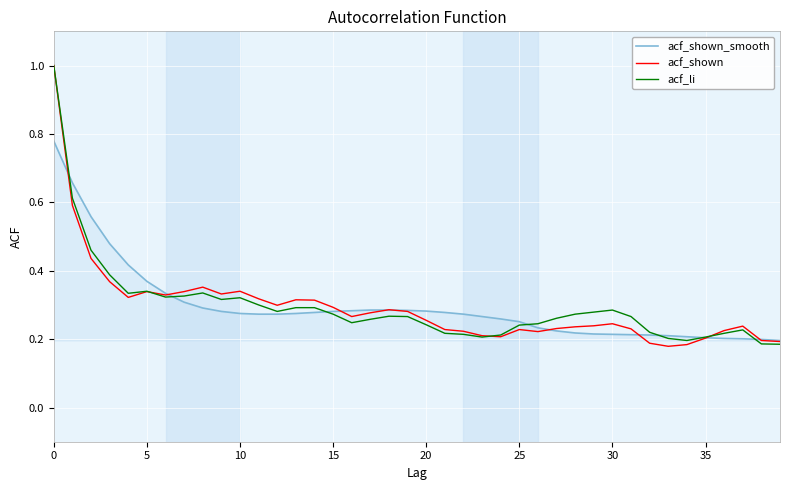

What is the highest value of the acf_shown series?

1.0